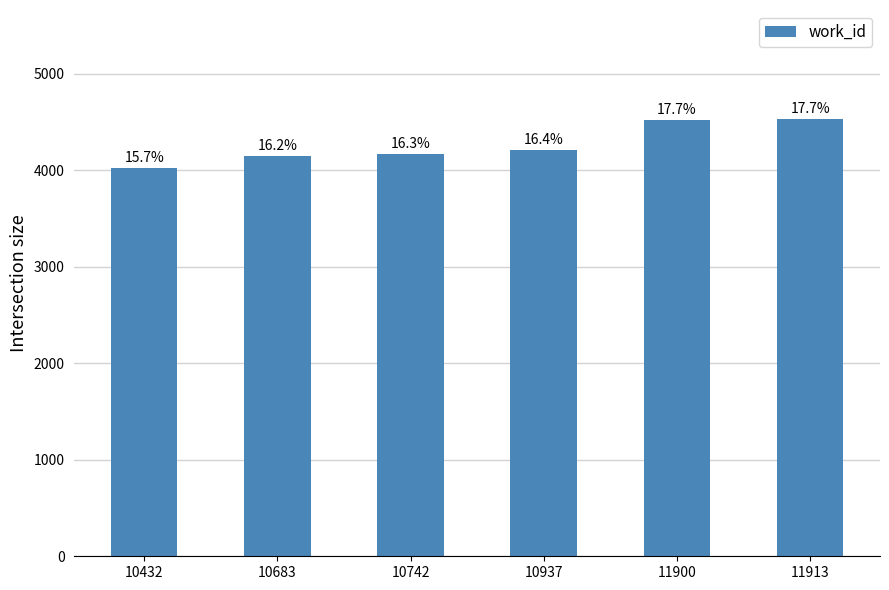

Reading left to right, list all the values displayed in this chart.

10432=4027	10683=4151	10742=4165	10937=4209	11900=4525	11913=4529